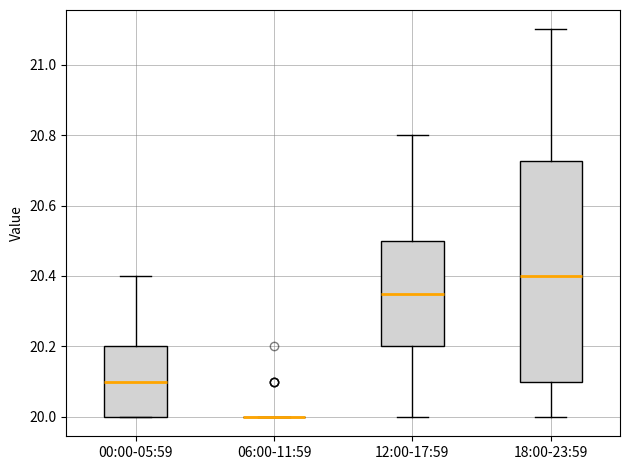

Comparing the boxes themselves (not the whiskers), which one is the tallest?

18:00-23:59